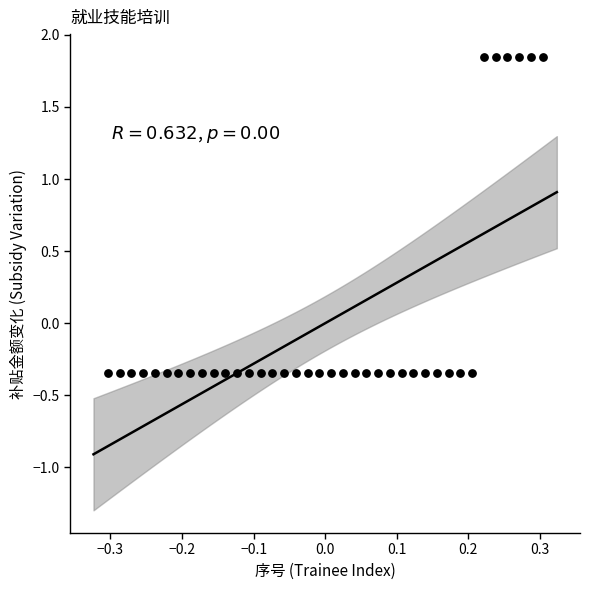

What is the range of X values (max minus min)?

0.6